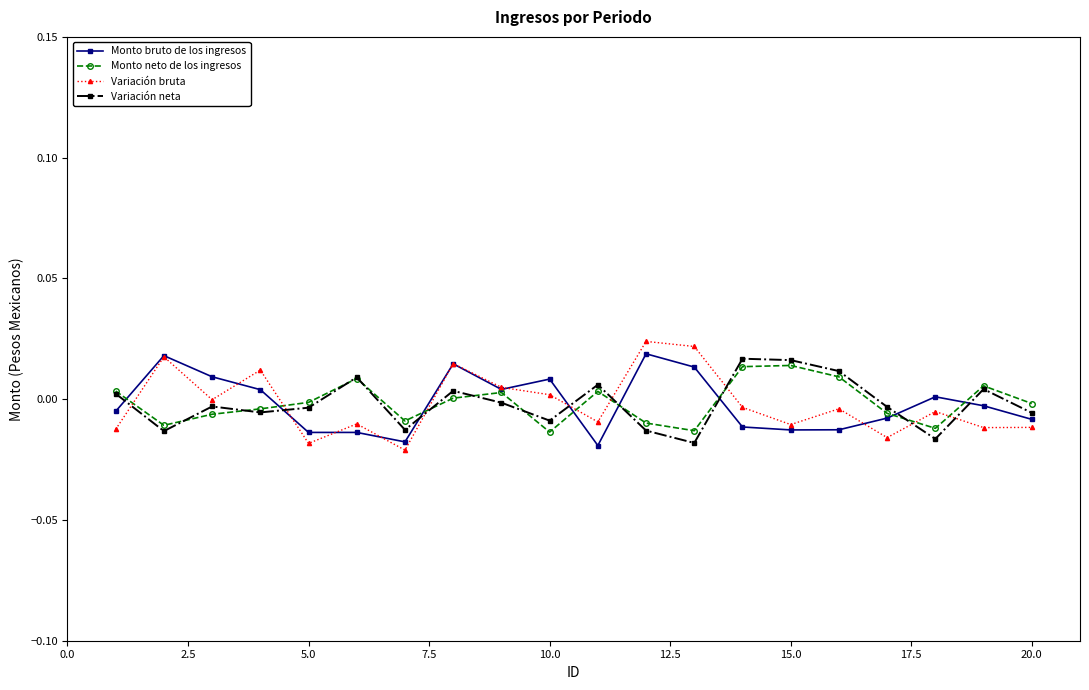

In Variación neta, how many points are higher than both neighbors (excluding endpoints)?

6